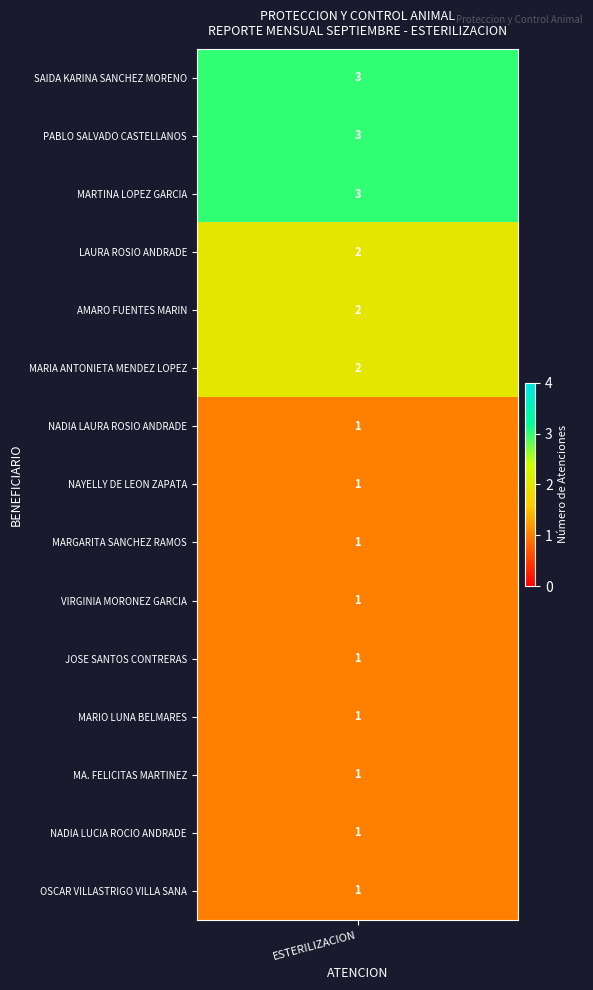

What is the greatest value displayed?

3